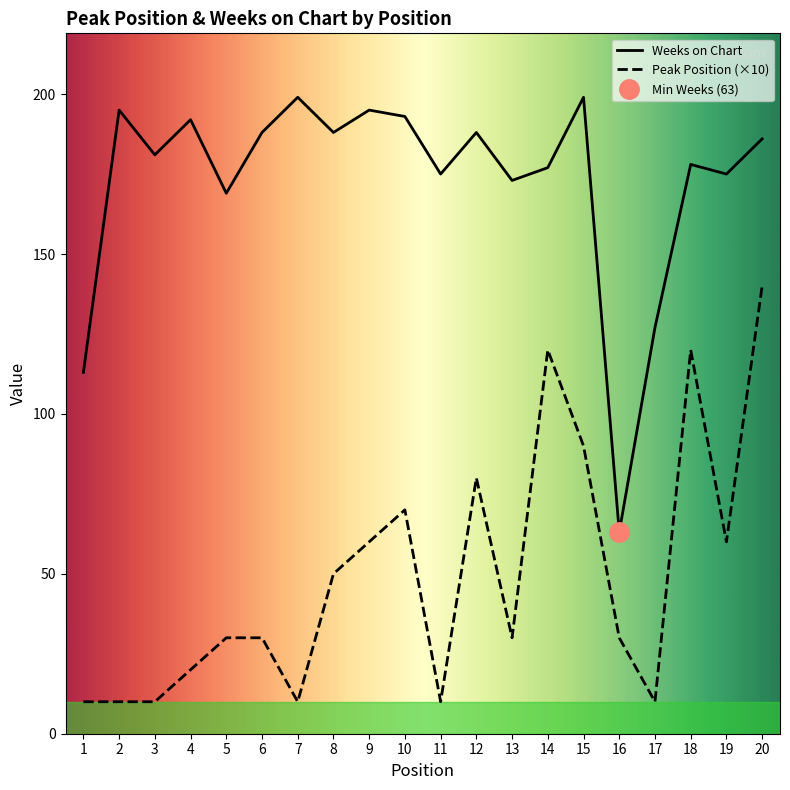

True or false: Weeks on Chart and Peak Position intersect in this chart.

False